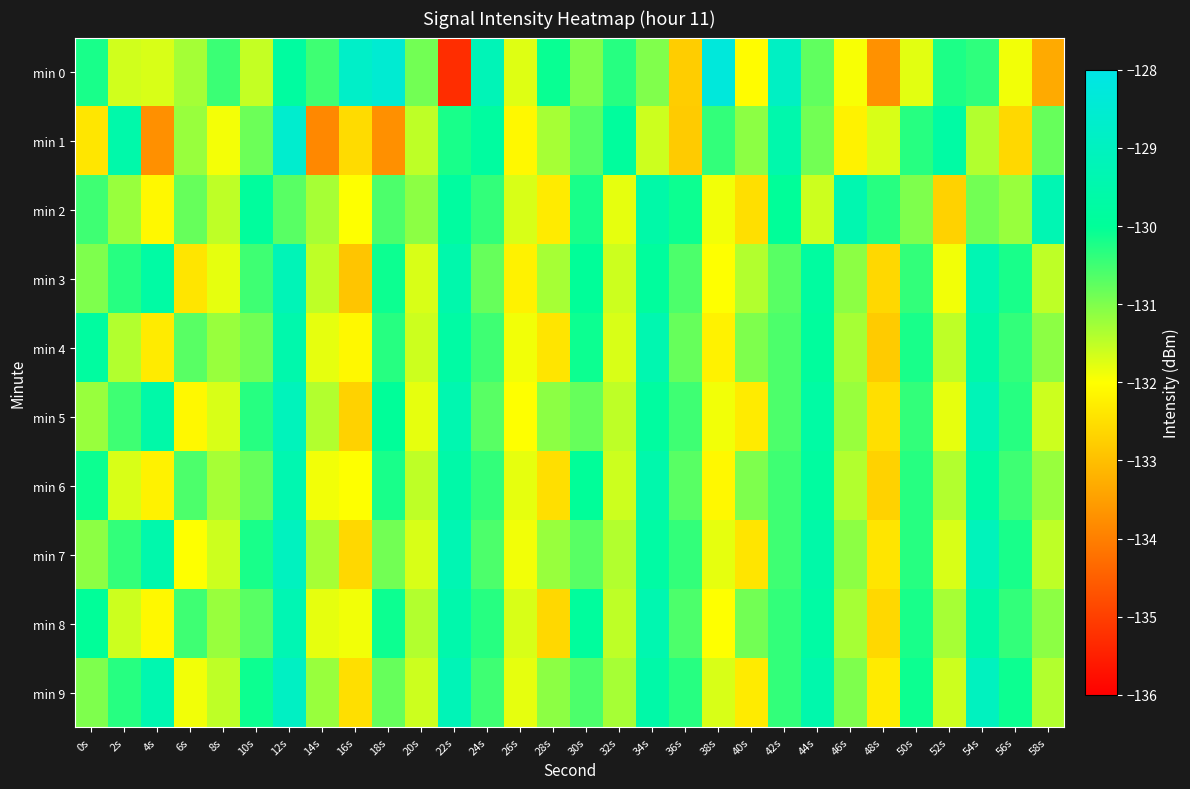

Which category has the lowest value across all series?

22s